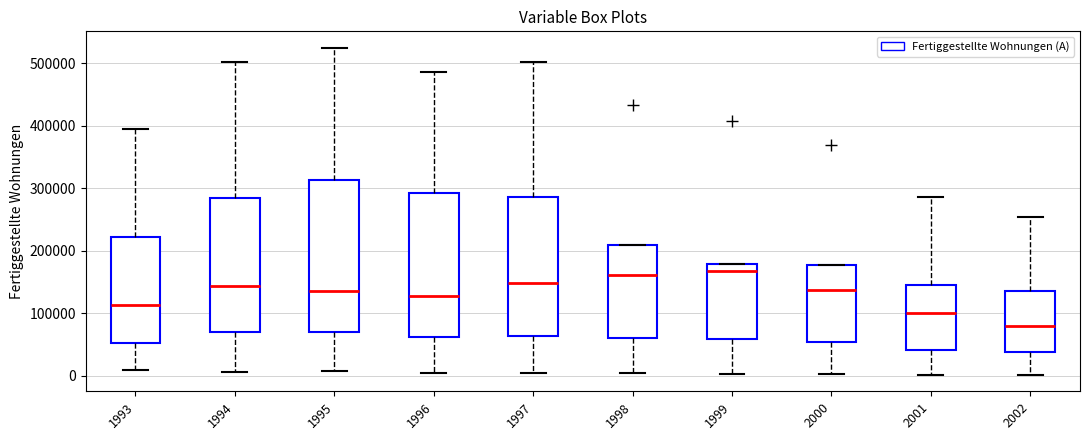

Comparing the boxes themselves (not the whiskers), which one is the tallest?

1995